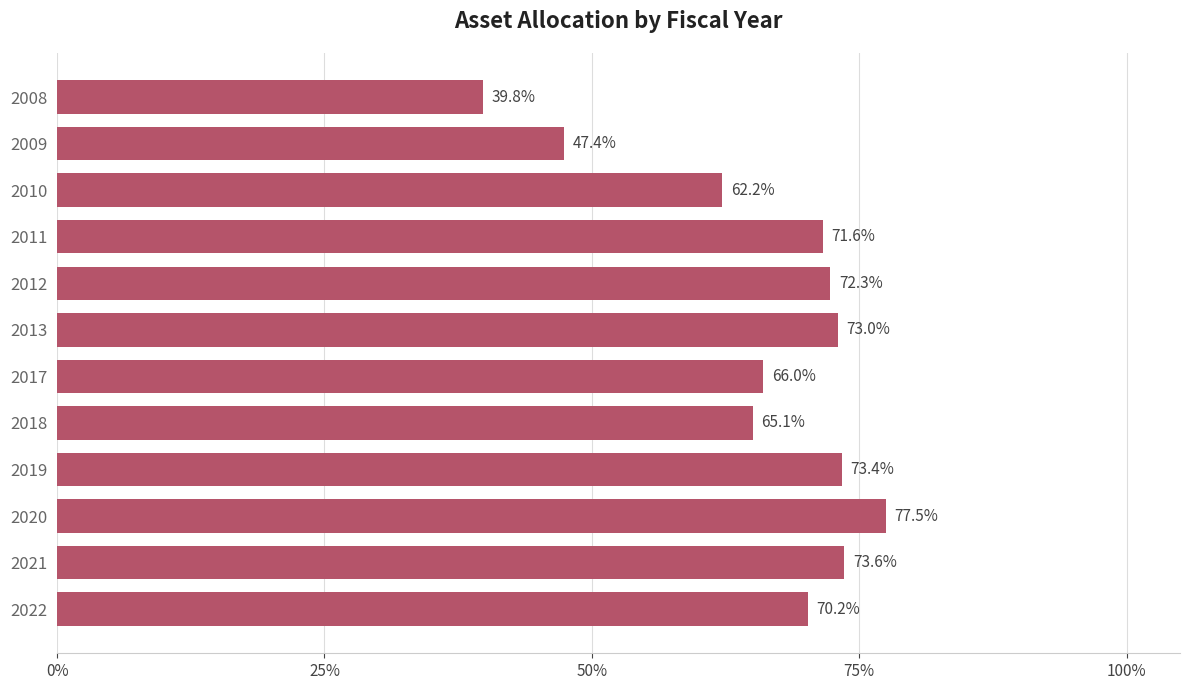

Approximately how many times larger is the value at 2011 compared to 2021?

1.0